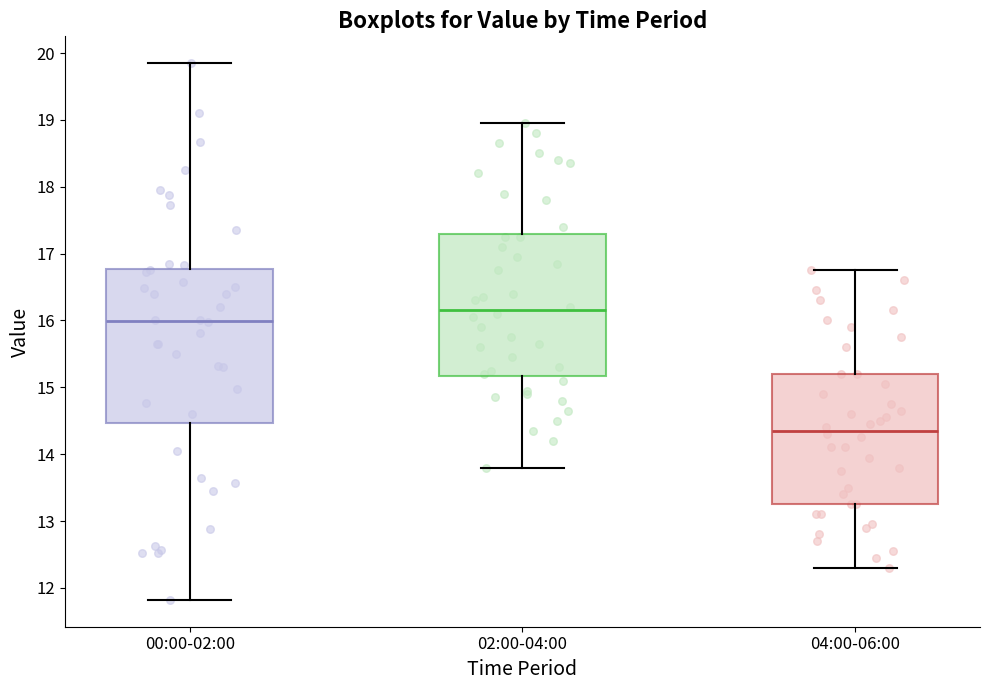

Which box has the highest median line?

02:00-04:00